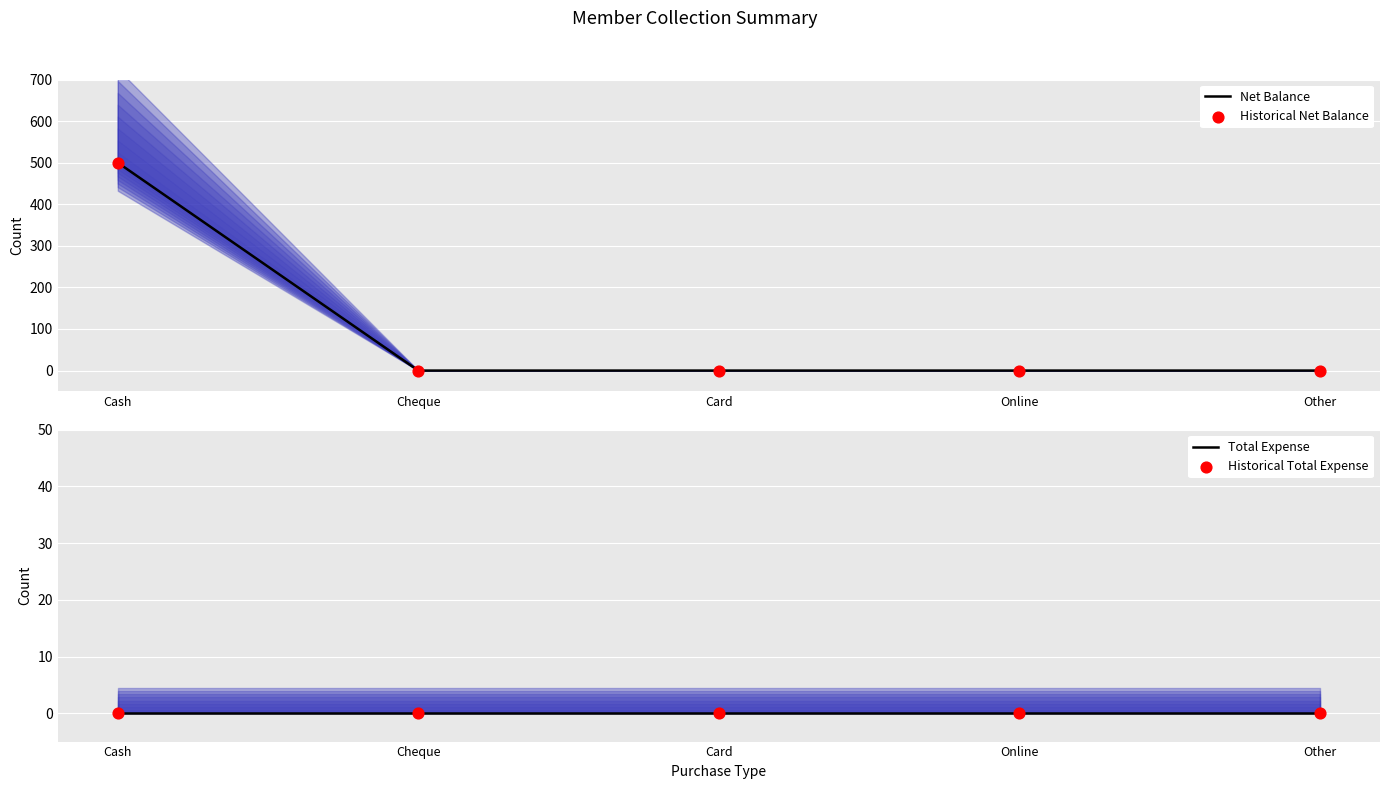

Which series has the widest spread of Y values?

Net Balance